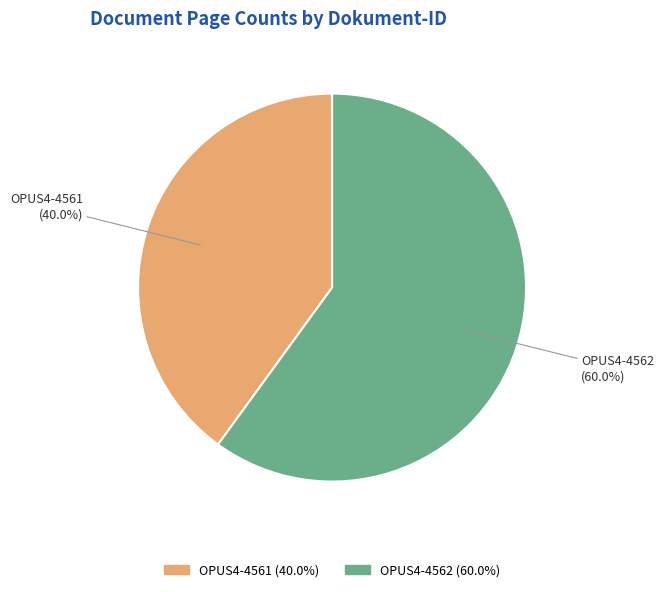

To the nearest percent, what is the combined percentage of OPUS4-4561 and OPUS4-4562?

100%